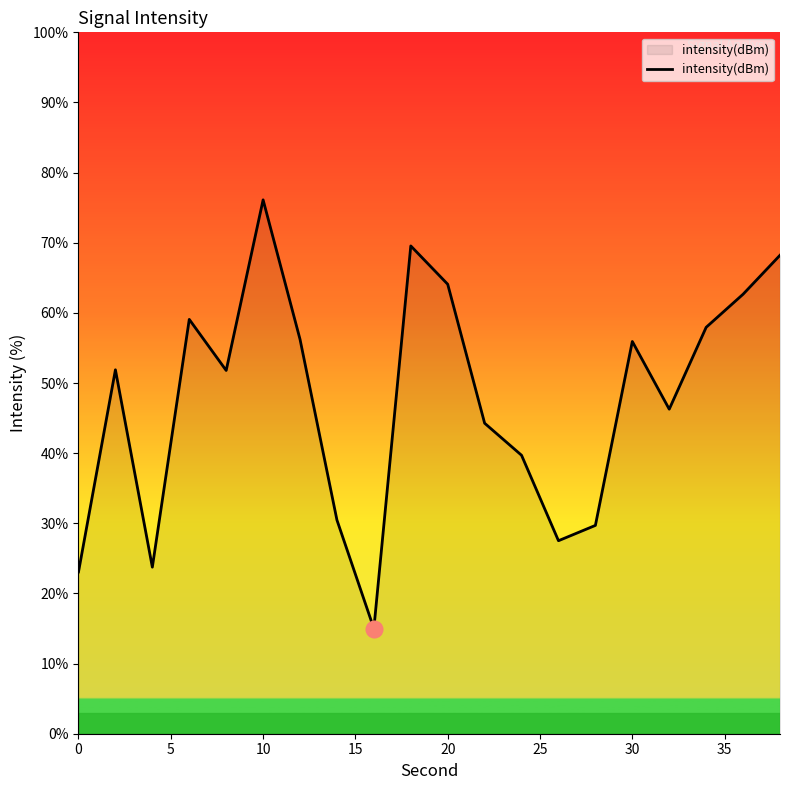

Count the number of data series in this chart.

1